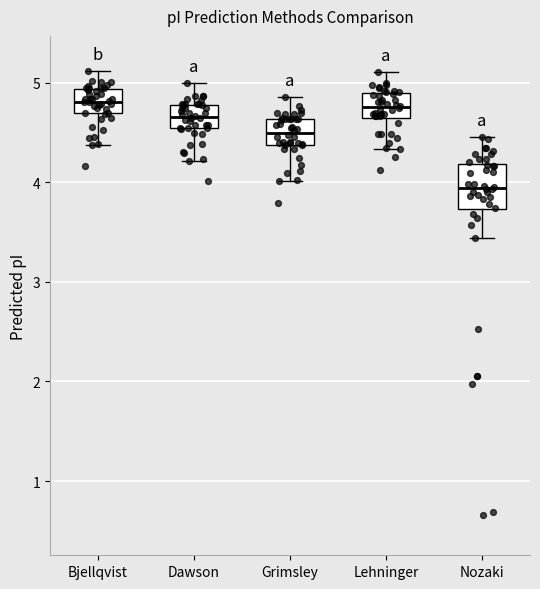

Reading left to right, transcribe this box plot: for each box, give where its median line is, the range the box spans, and where its two whiskers end, as read against the y-axis. The values are not printed on the chart, so give them approximately, as read against the axis.

Bjellqvist: median 4.8, box 4.7 to 4.9, whiskers 4.4 to 5.1
Dawson: median 4.7, box 4.5 to 4.8, whiskers 4.2 to 5.0
Grimsley: median 4.5, box 4.4 to 4.6, whiskers 4.0 to 4.9
Lehninger: median 4.8, box 4.6 to 4.9, whiskers 4.3 to 5.1
Nozaki: median 3.9, box 3.7 to 4.2, whiskers 3.4 to 4.5